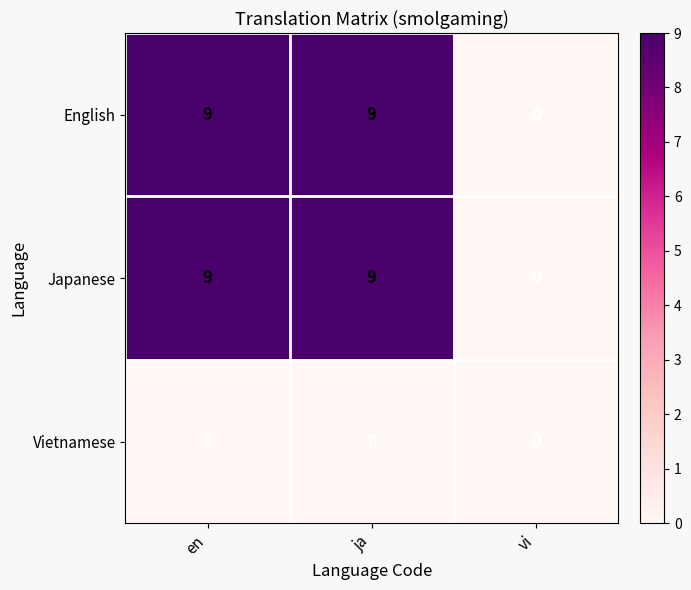

At how many categories does at least one series exceed 6?

2